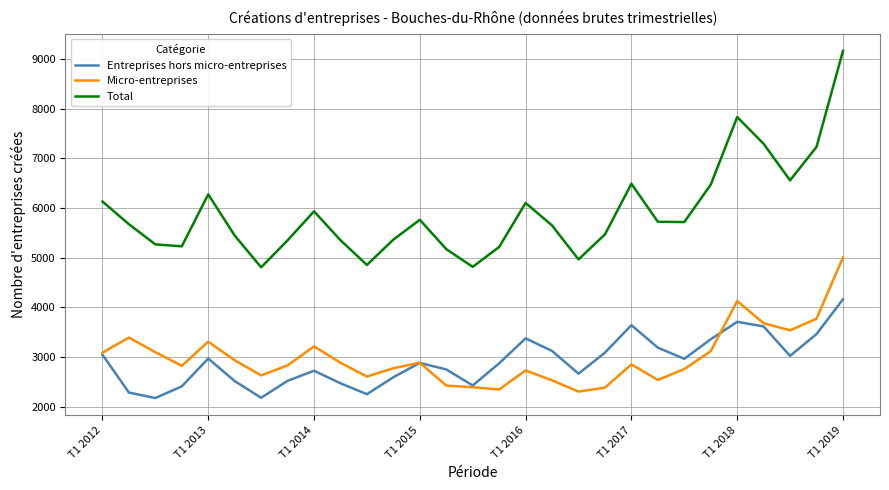

Which series has the widest spread of values?

Total